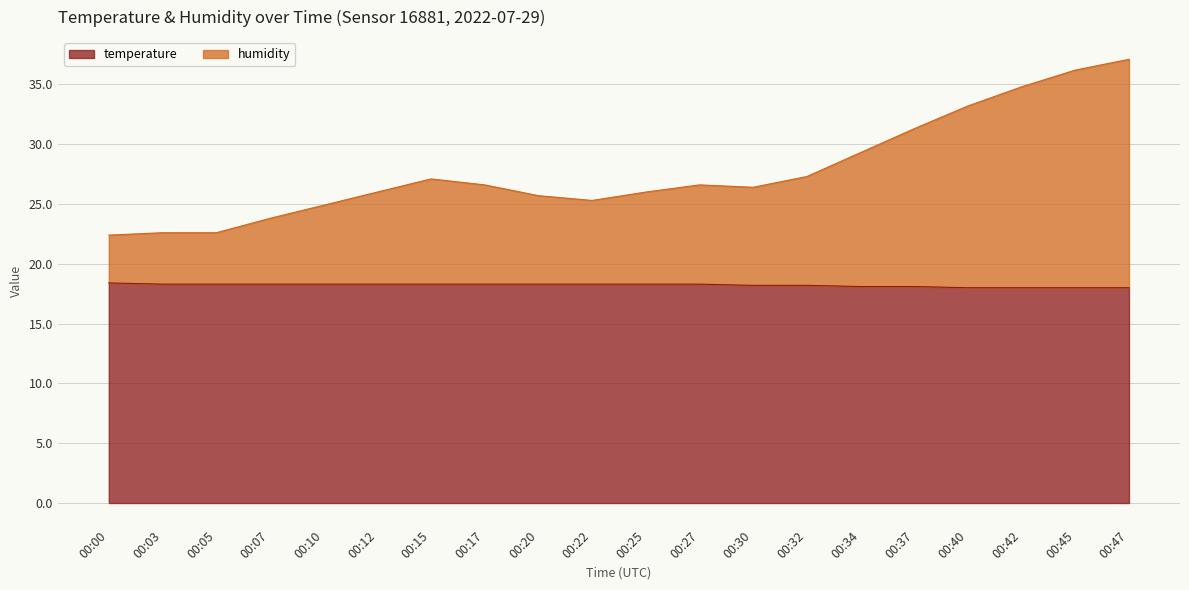

What is the difference between the temperature values at 00:22 and 00:47?

0.3